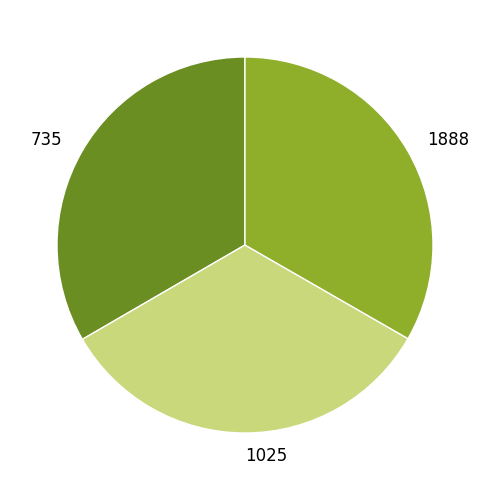

The 1888 slice represents 33% of the pie. True or false?

True